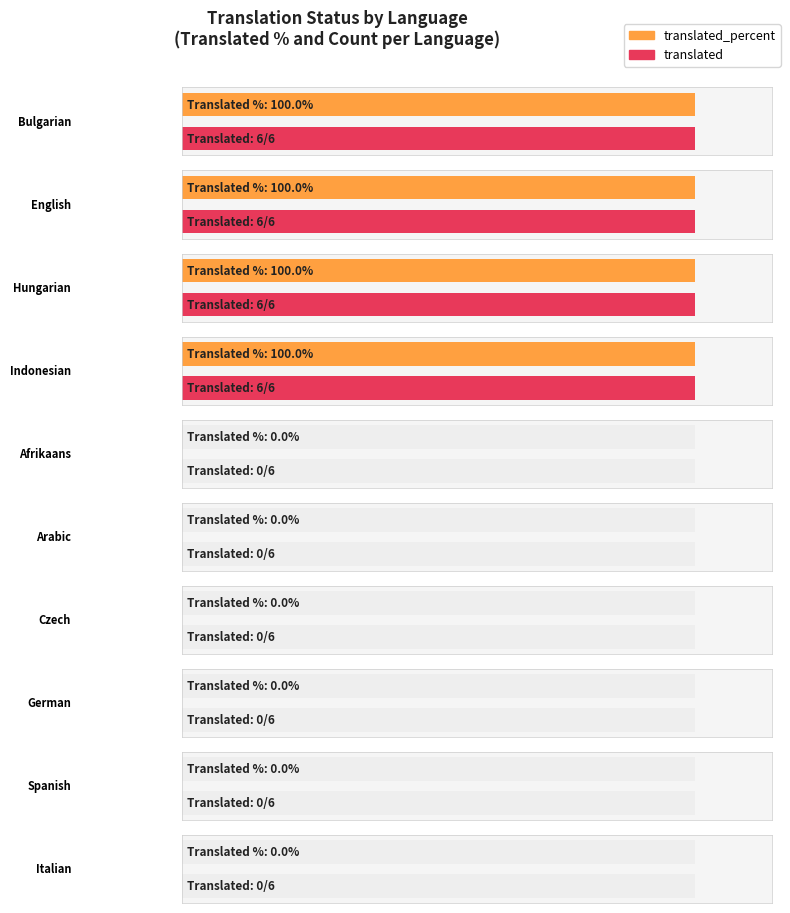

What is the label of the 11th bar from the left?

Czech